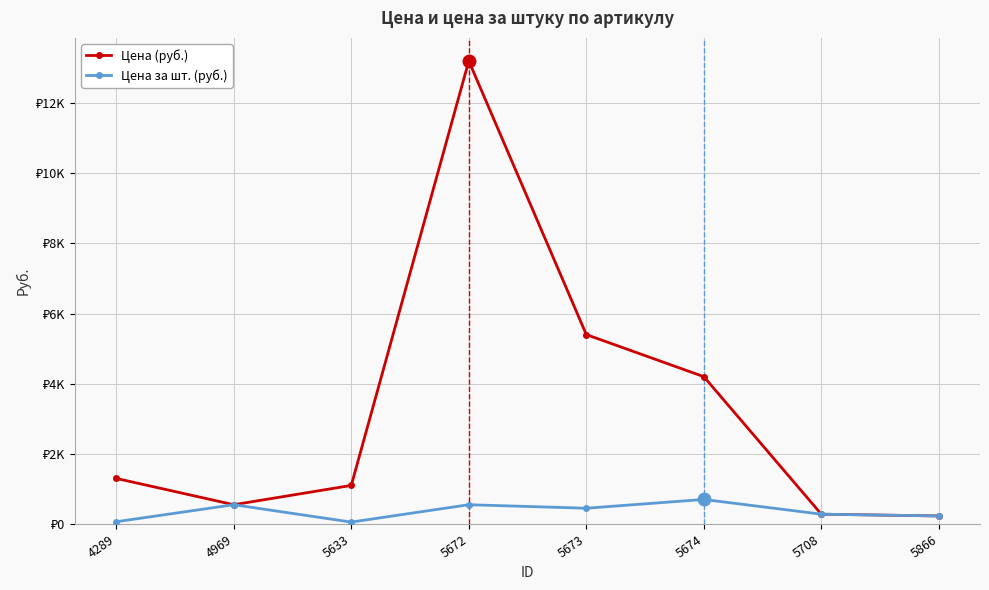

Does the chart have visible grid lines?

Yes